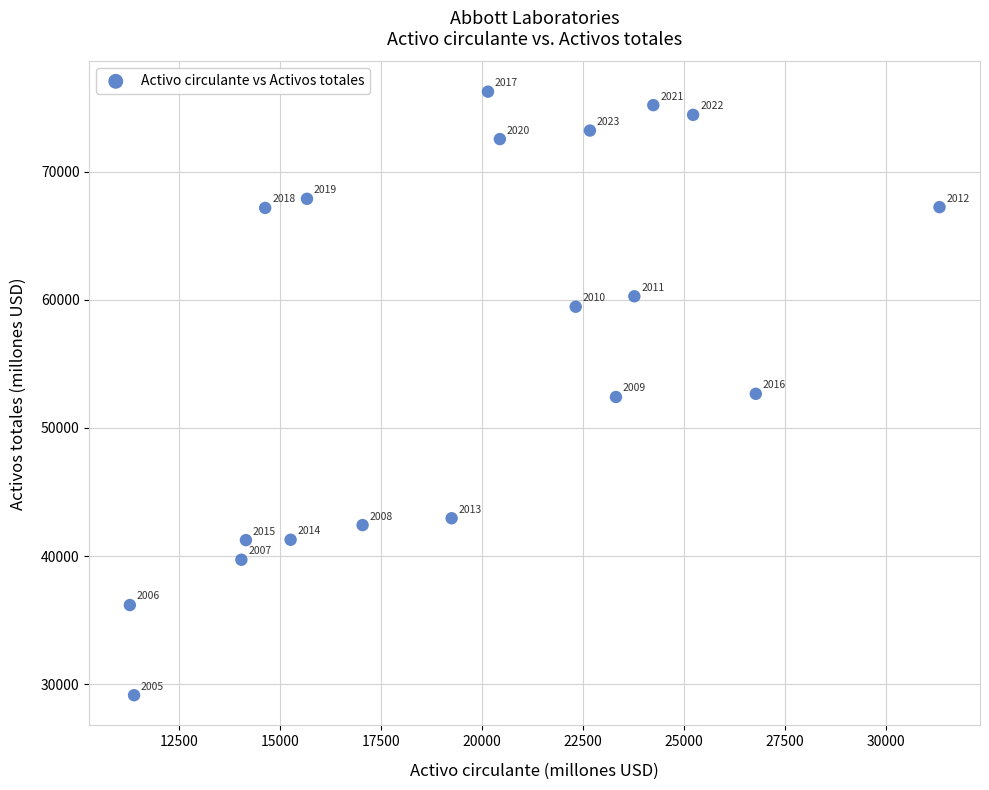

What is the range of X values (max minus min)?

20041